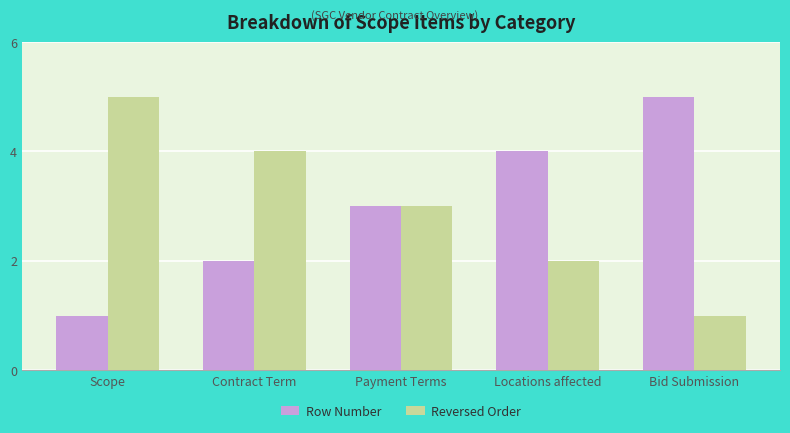

Read the Row Number value at Locations affected.

4